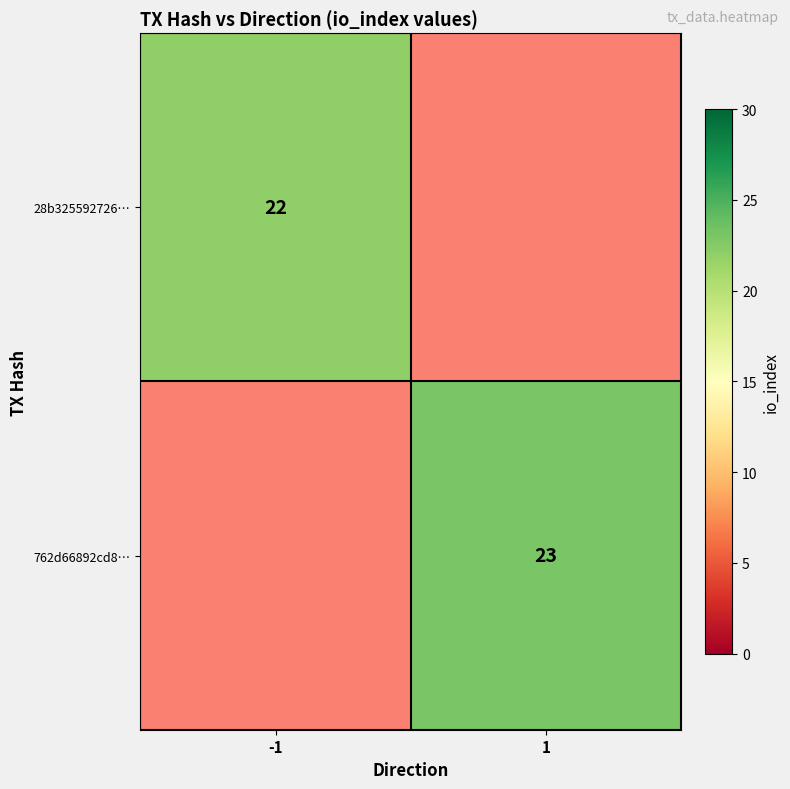

The 28b325592726… series shows 36 at -1. True or false?

False